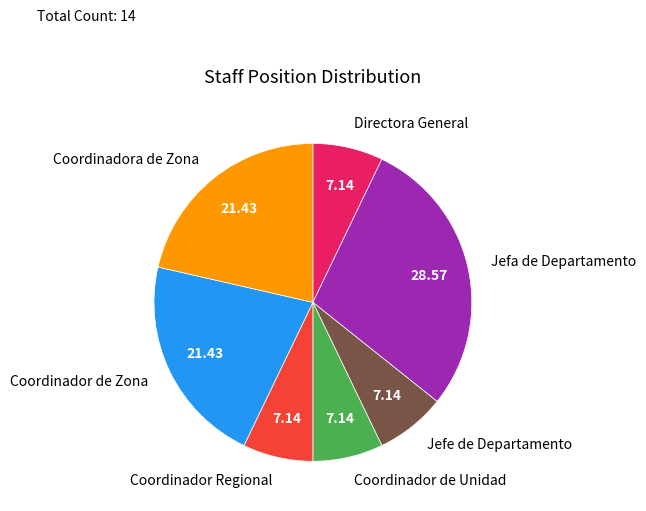

Is it true that Coordinador de Unidad is 7% of the pie?

True